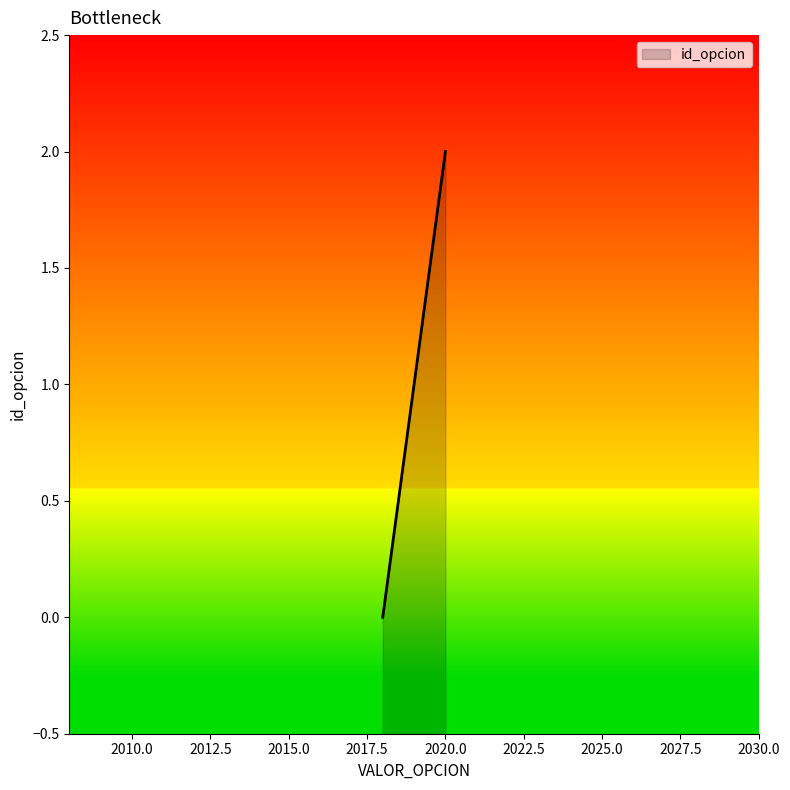

What is the average value?

1